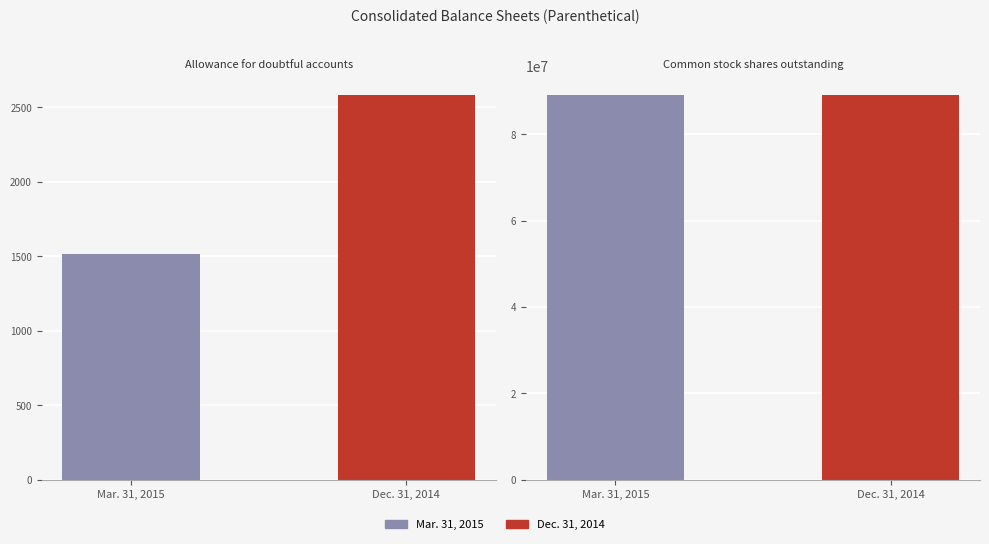

Rank the series by their maximum value, from highest to lowest.

Common stock shares outstanding, Allowance for doubtful accounts